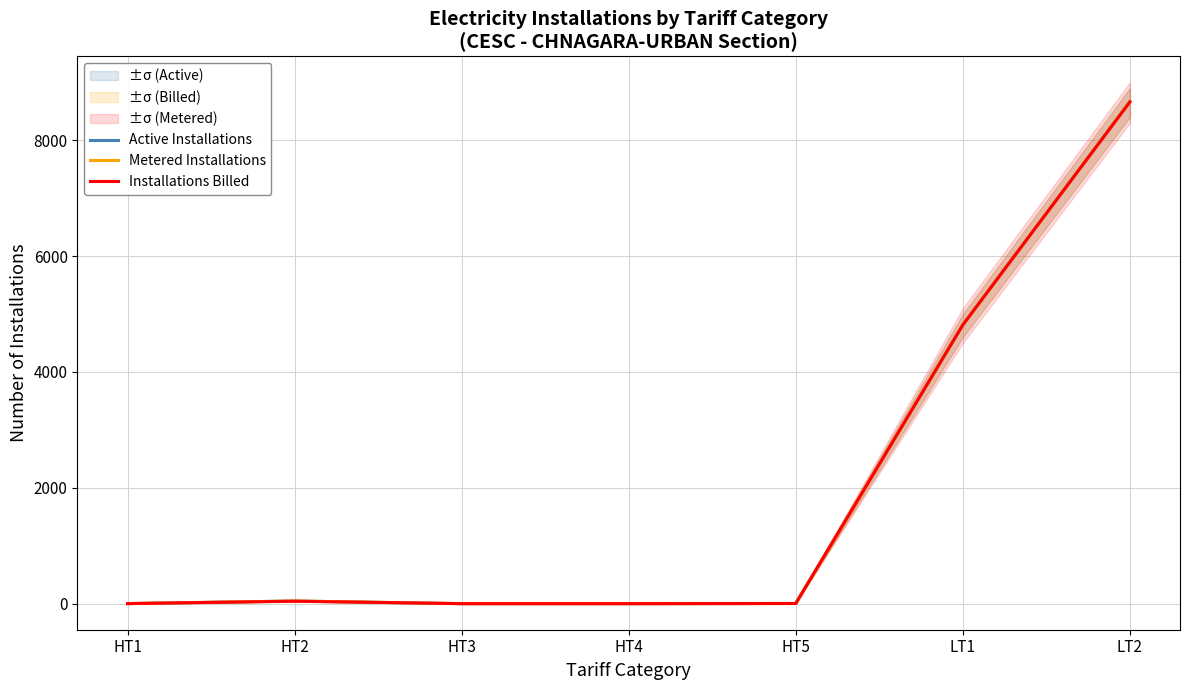

At how many categories does at least one series exceed 4165?

2